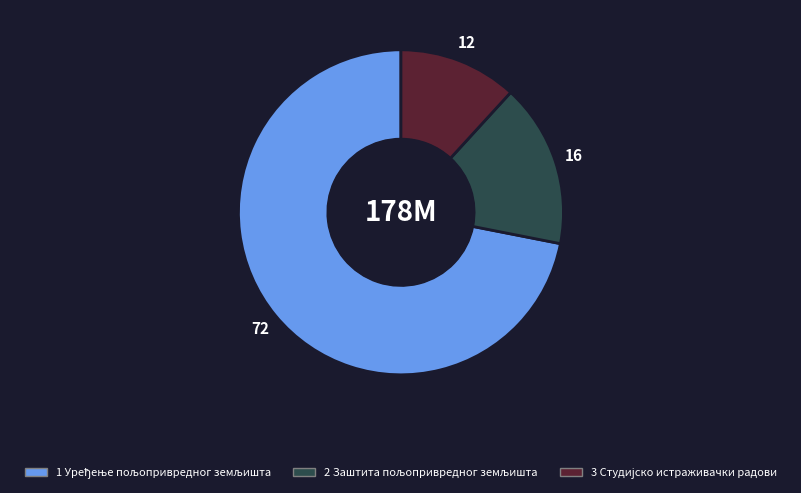

Does any single category account for the majority?

Yes